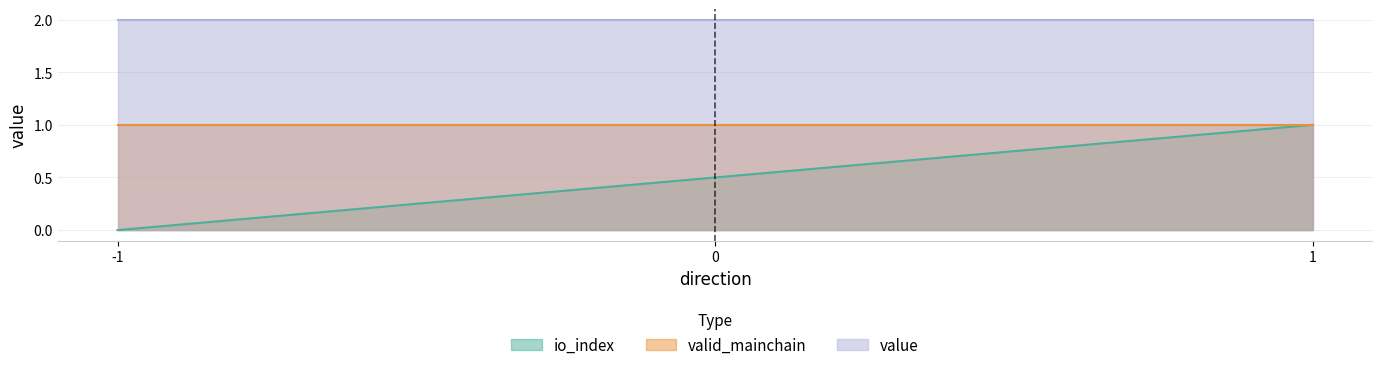

True or false: valid_mainchain has more than 2 points higher than both neighbors.

False